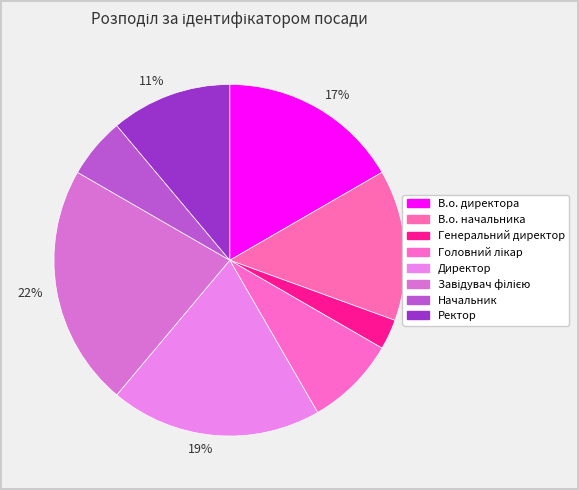

Count the number of slices in the pie.

8